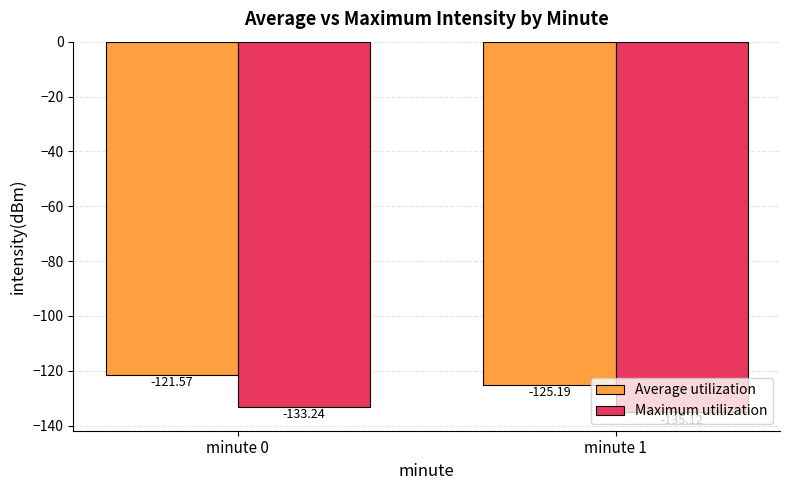

What is the total value across all series at minute 1?

-260.3